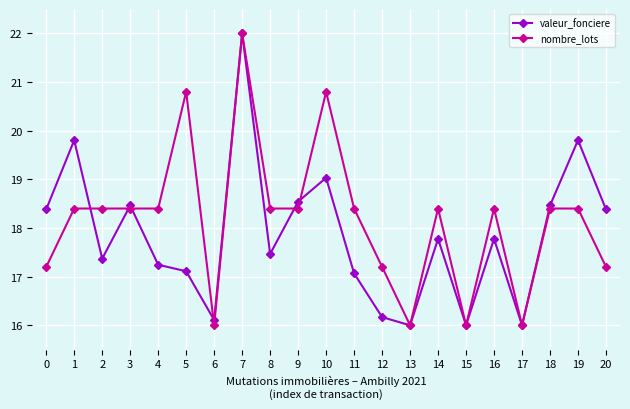

Between 9 and 15, which series saw the biggest shift?

valeur_fonciere